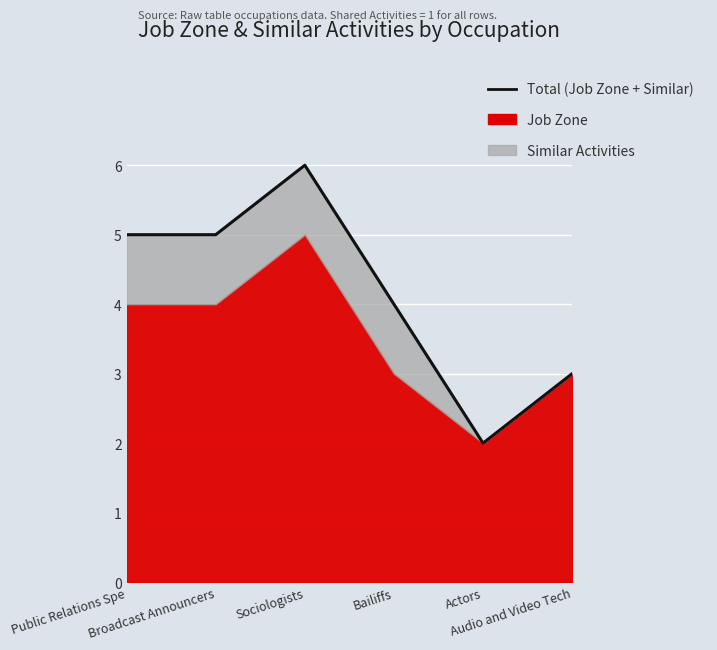

What is the label of the 3rd point from the left?

Sociologists